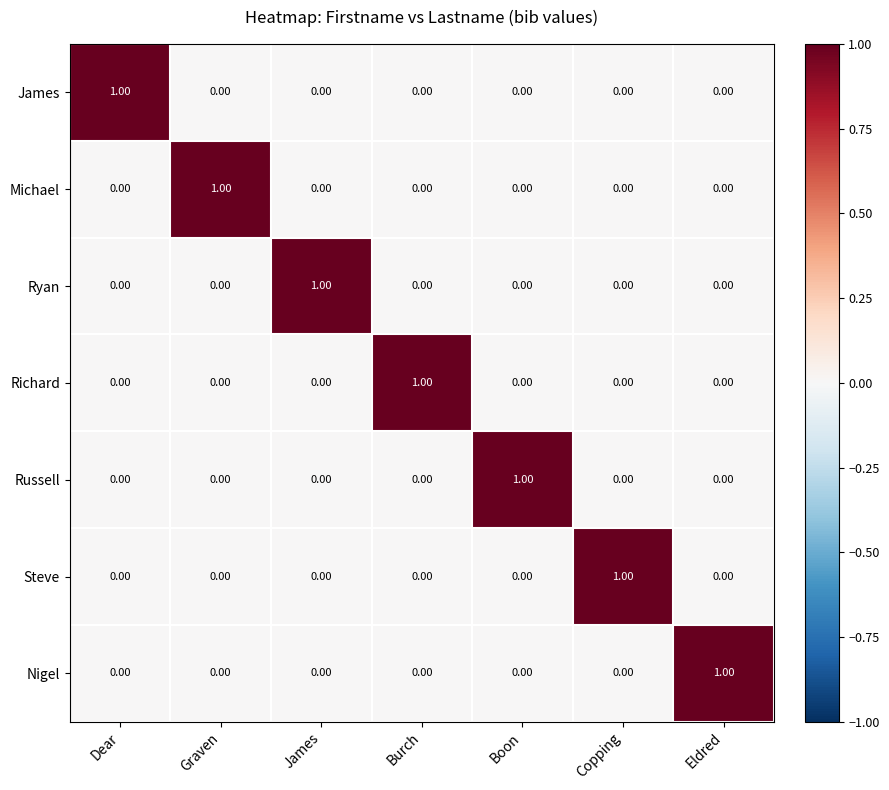

At how many categories does at least one series exceed 0?

7